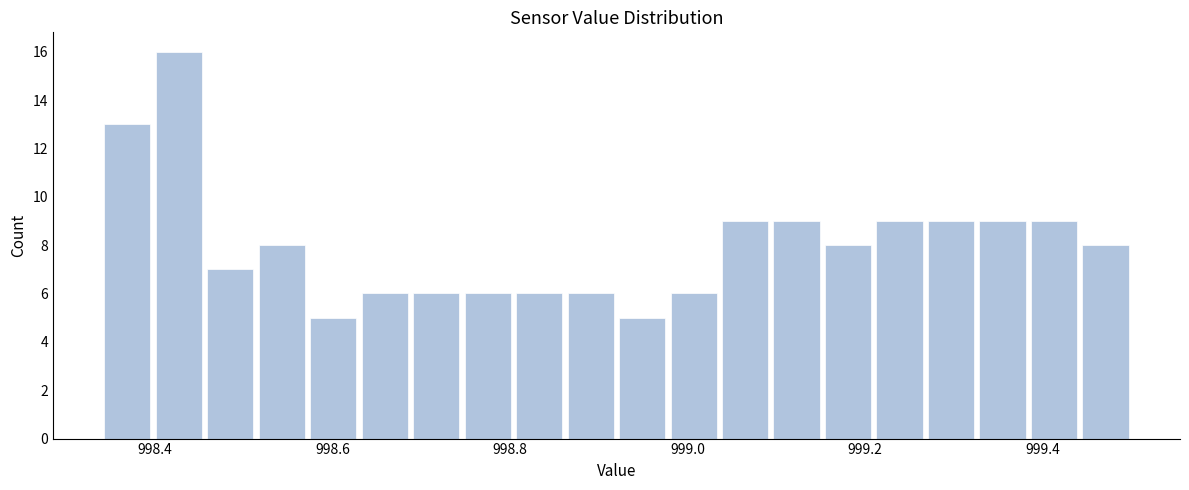

Read against the x-axis, roughly where is the centre of the tallest bar?

998.42